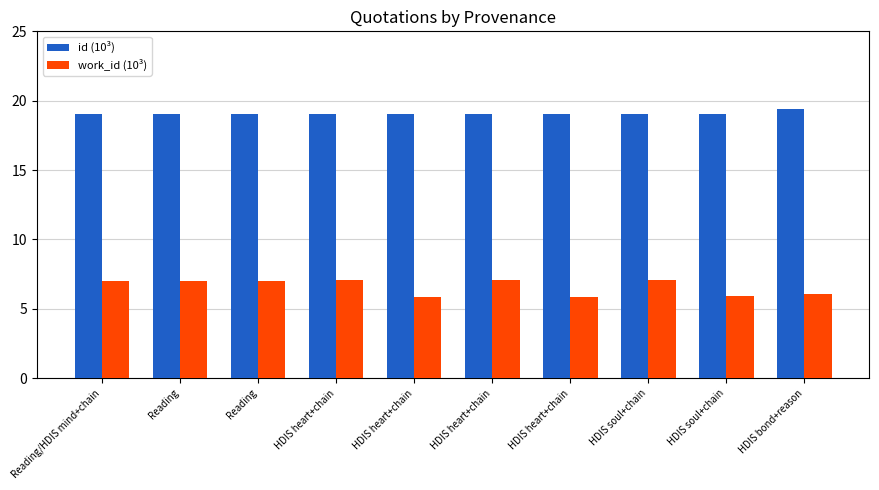

What is the total value across all series at HDIS heart+chain?

26.1